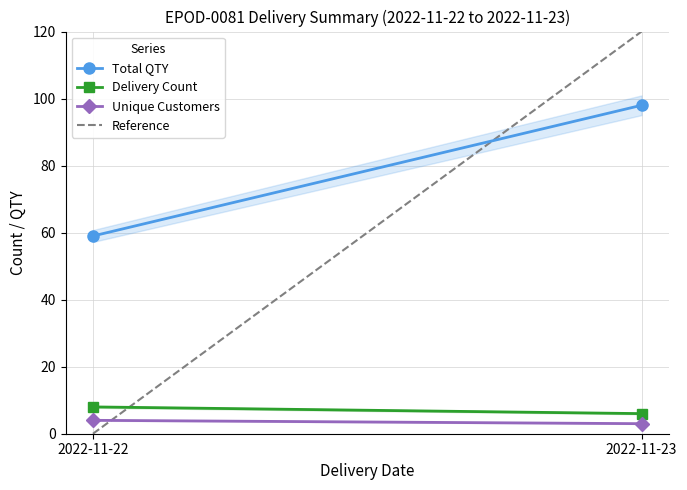

What is the value of the Total QTY point at the 1st from the left?

59